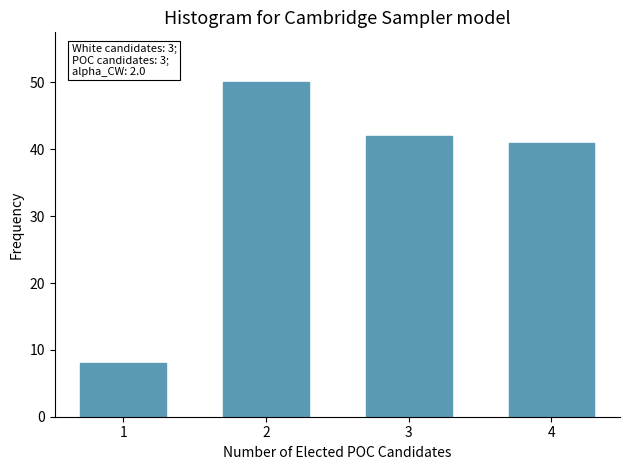

Reading left to right, list all the values displayed in this chart.

1=8	2=50	3=42	4=41